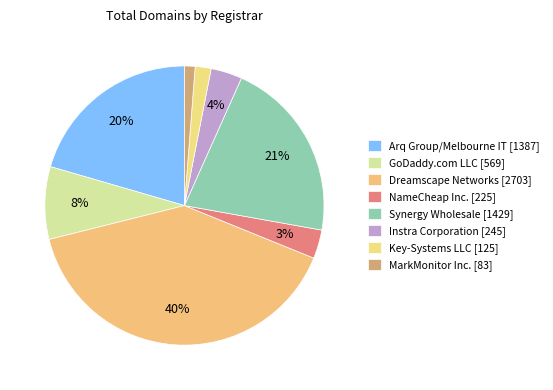

What is the largest slice in the pie chart?

Dreamscape Networks